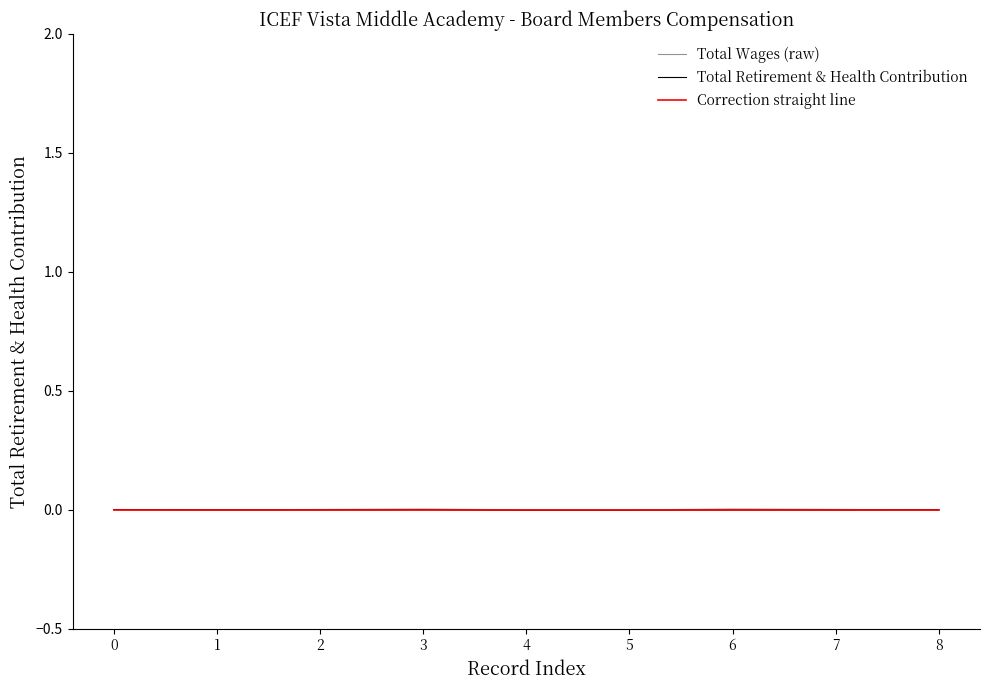

List the series in order of their overall mean, lowest first.

Total Retirement & Health Contribution, Correction straight line, Total Wages (raw)